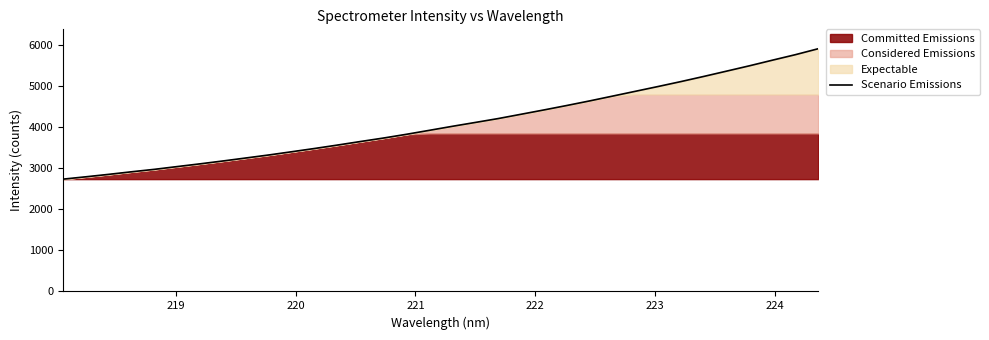

What is the lowest value of the Scenario Emissions series?

2737.7